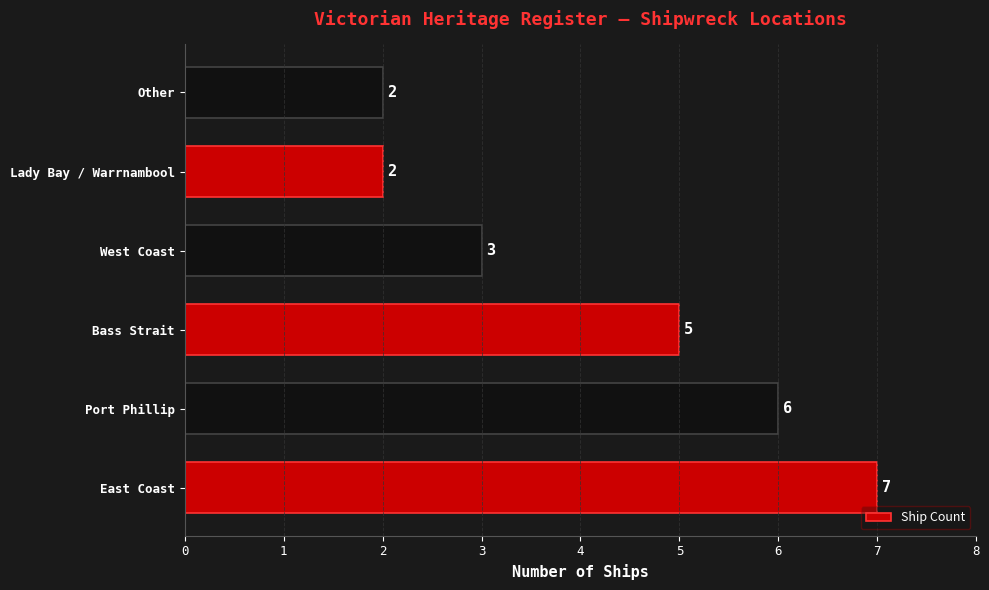

Which category has the highest value across all series?

East Coast